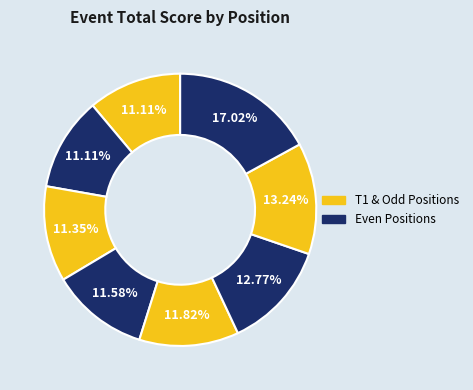

How many slices are in this pie chart?

8